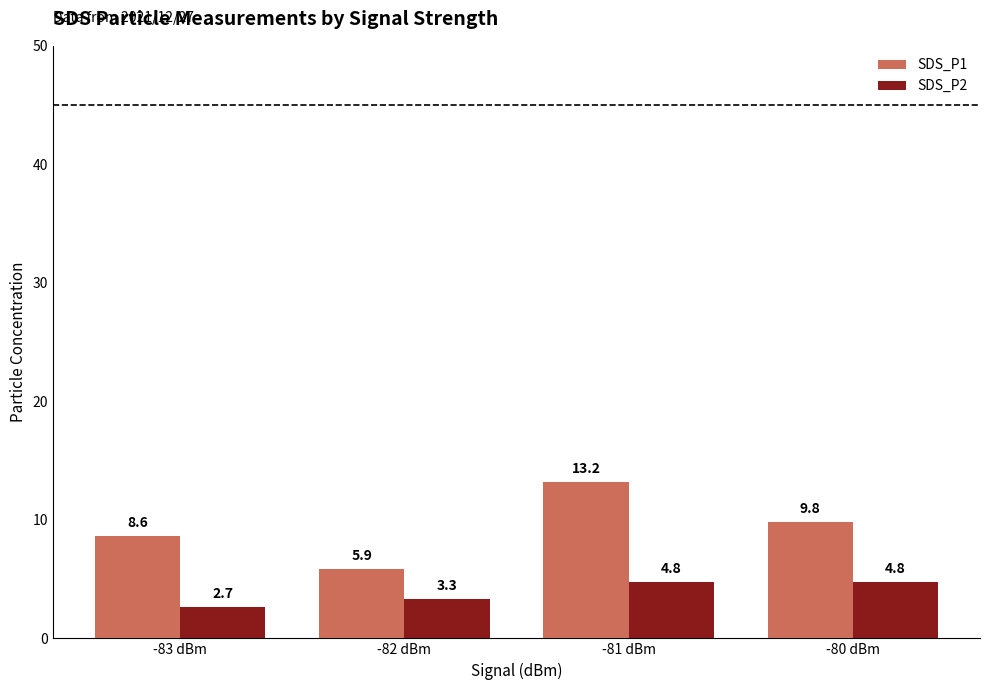

At which label does SDS_P1 reach its minimum?

-82 dBm